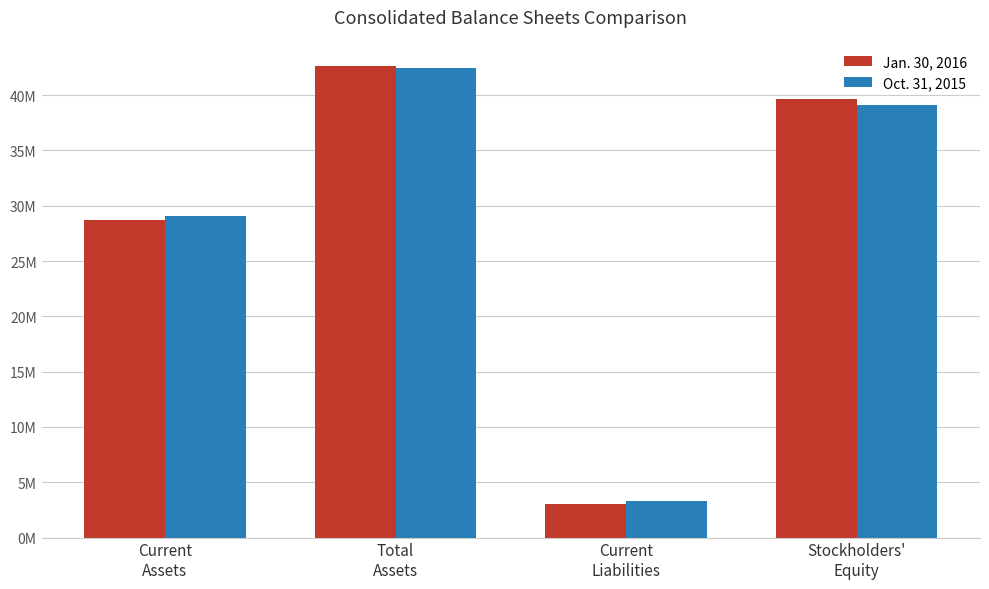

Does the chart contain stacked bars?

No